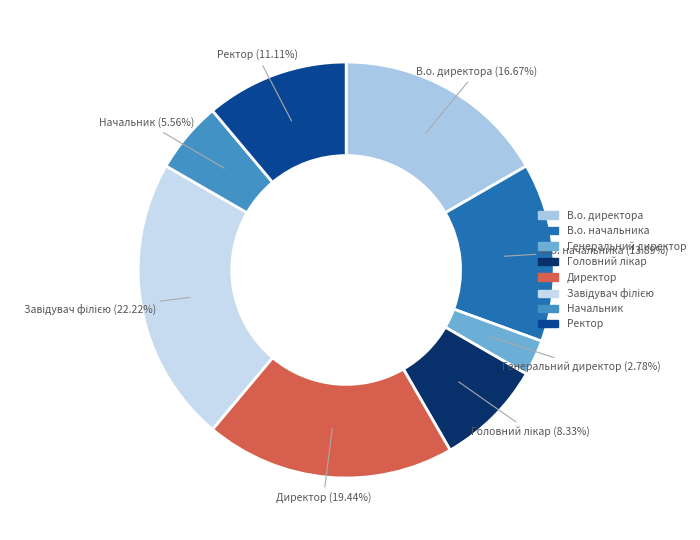

Is there any slice that represents more than half of the pie?

No